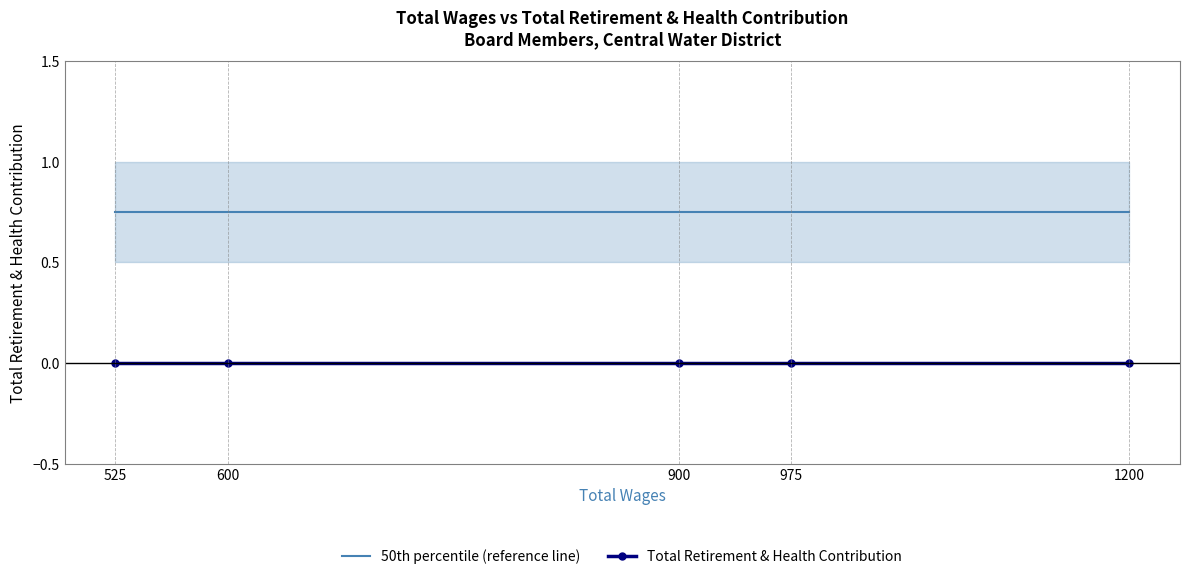

At which category is the sum across all series the highest?

1200